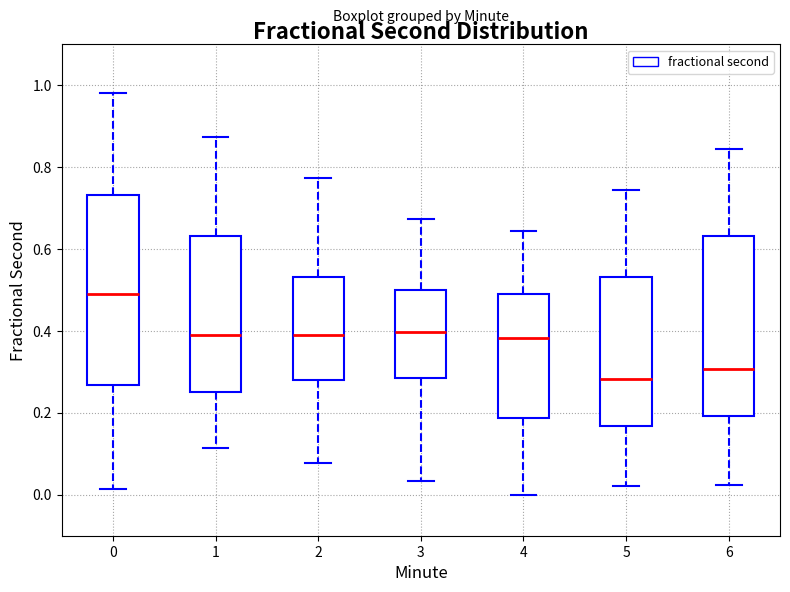

Where does the lower whisker of the box at x = 6 end on the y-axis? The values are not printed on the chart, so give them approximately, as read against the axis.

0.02